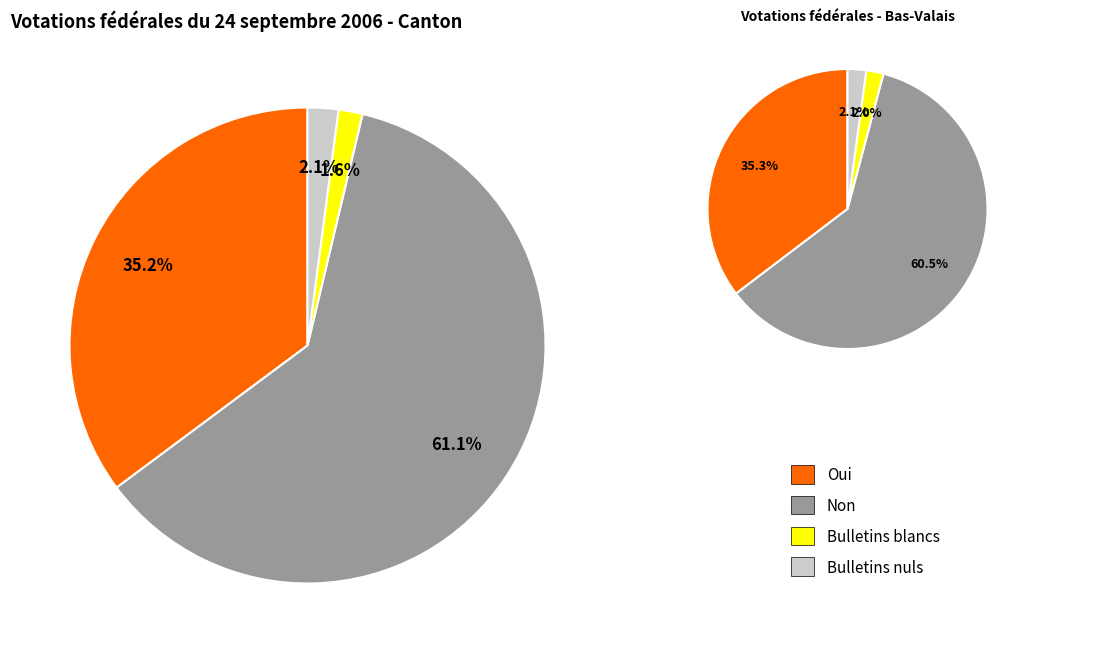

True or false: Bulletins nuls accounts for 1% of the total.

False